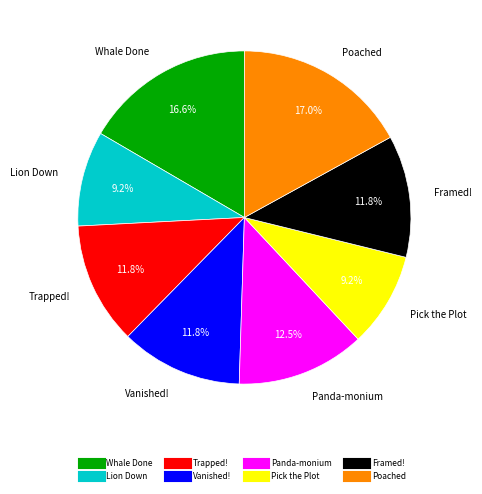

Which has a higher value, Panda-monium or Vanished!?

Panda-monium